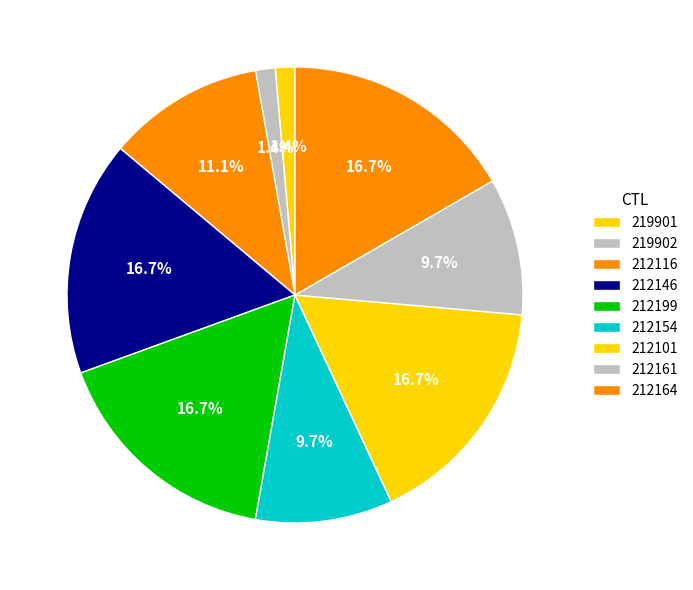

Rank the categories by value from lowest to highest.

219901, 219902, 212154, 212161, 212116, 212146, 212199, 212101, 212164